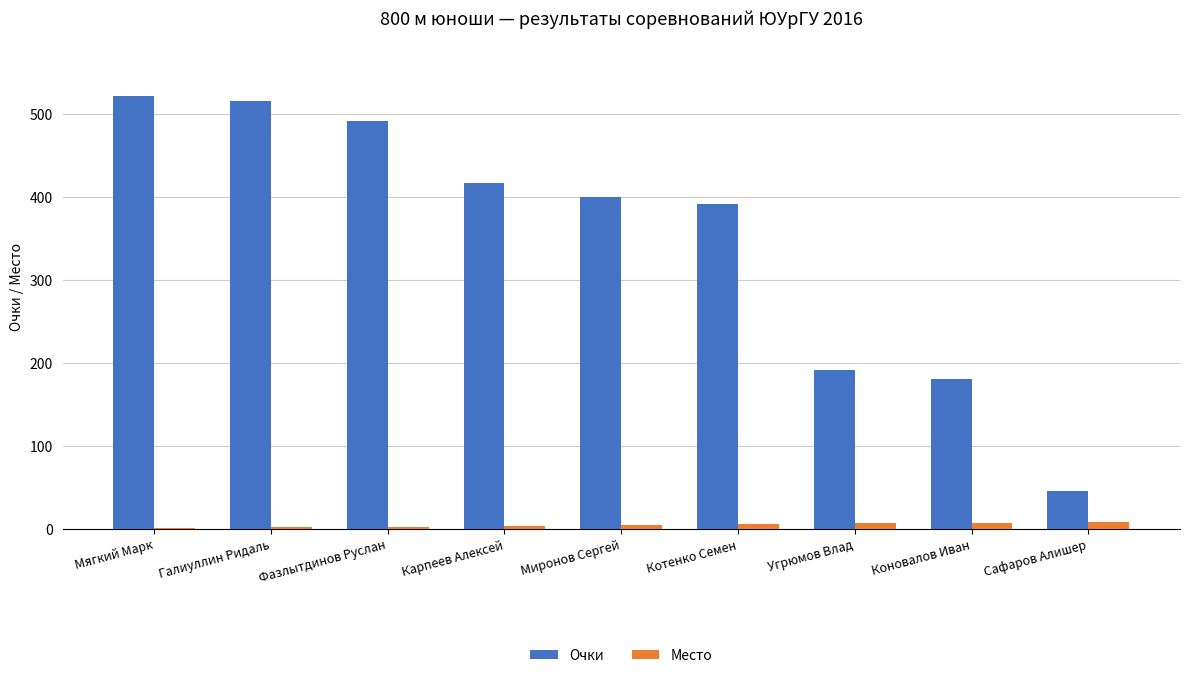

The Очки series shows 234 at Фазлытдинов Руслан. True or false?

False